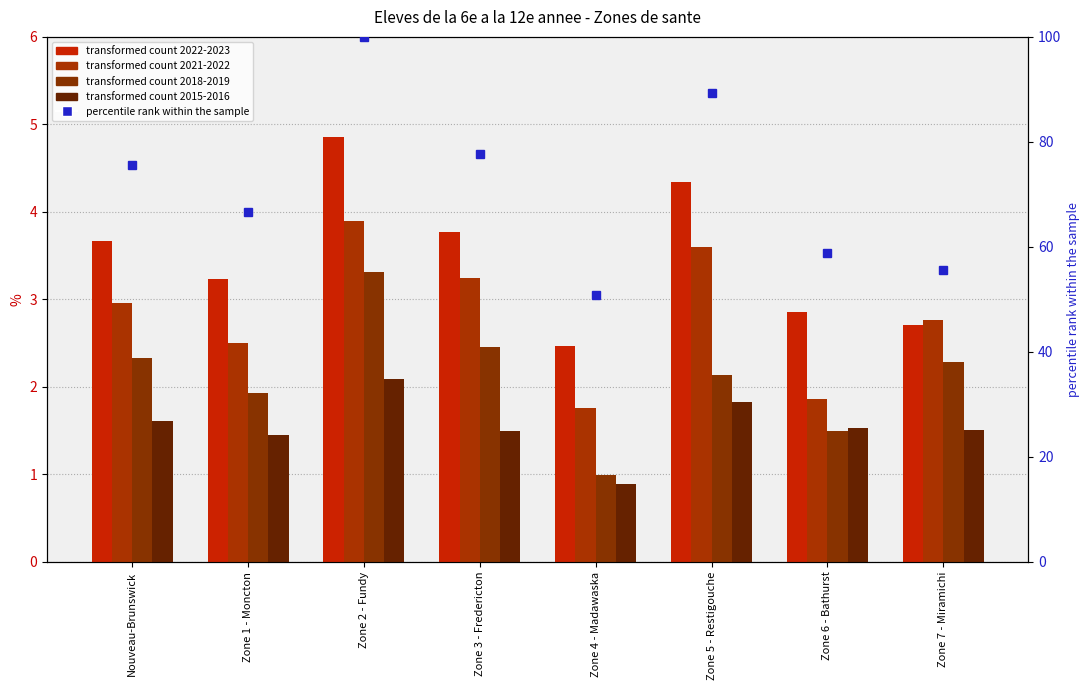

What position from the left is Zone 1 - Moncton?

2